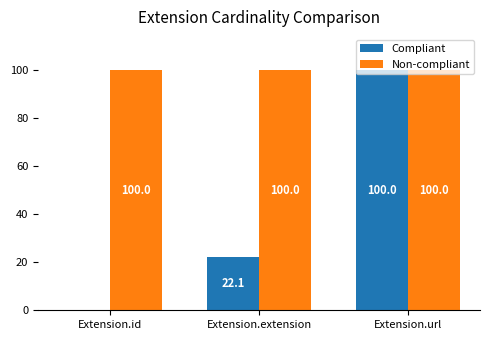

The value of Non-compliant at Extension.url is 130.2. True or false?

False